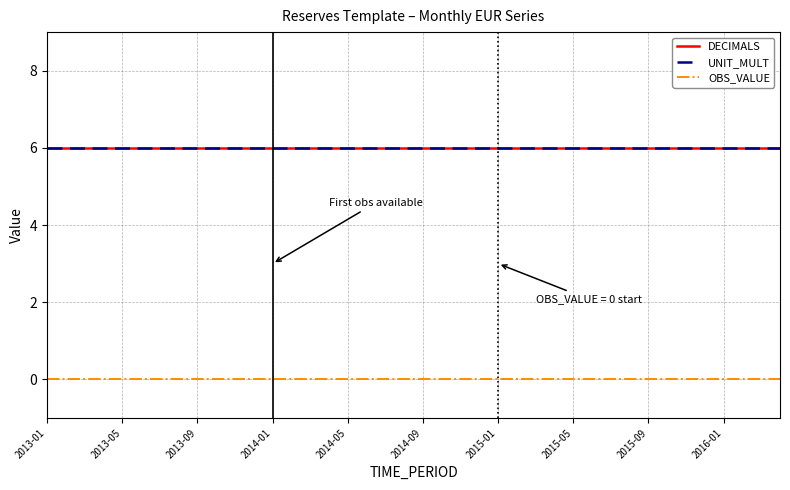

Is this an area chart (filled region under the line)?

No